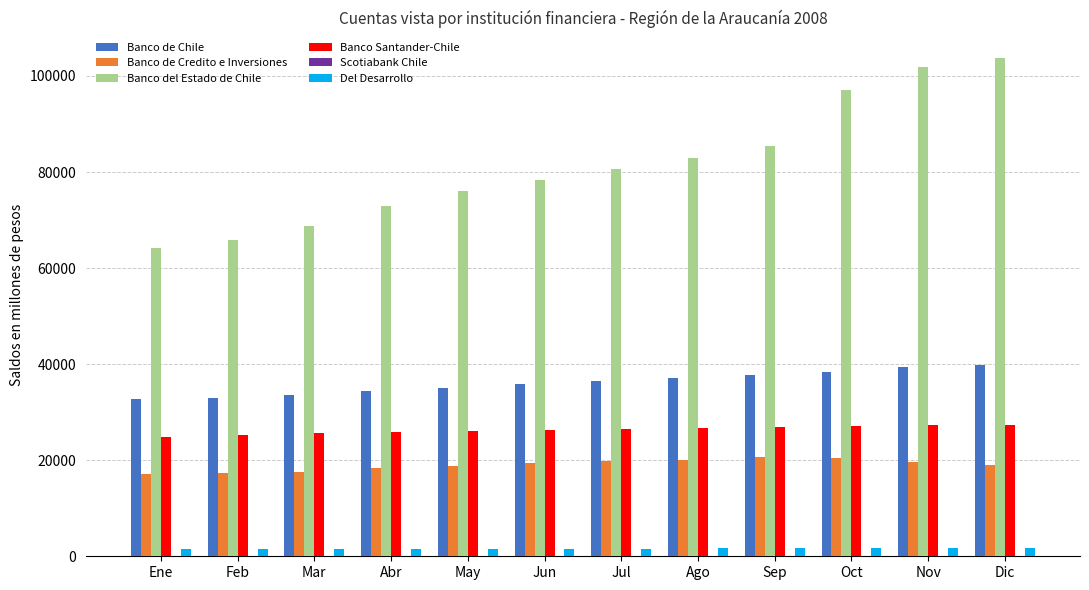

What is the sum of all Banco Santander-Chile values?

315814